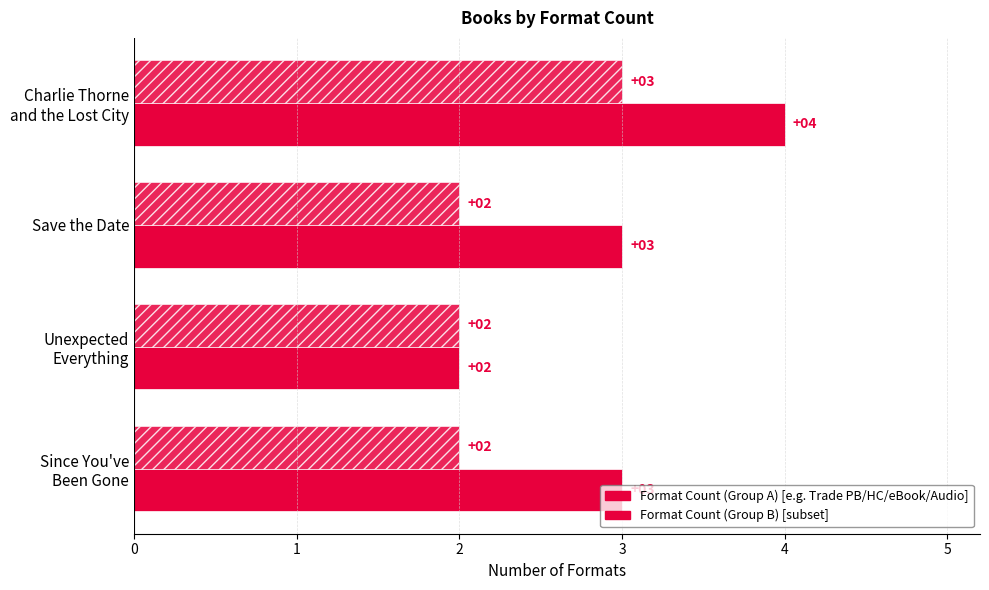

What is the minimum value shown in the chart?

2